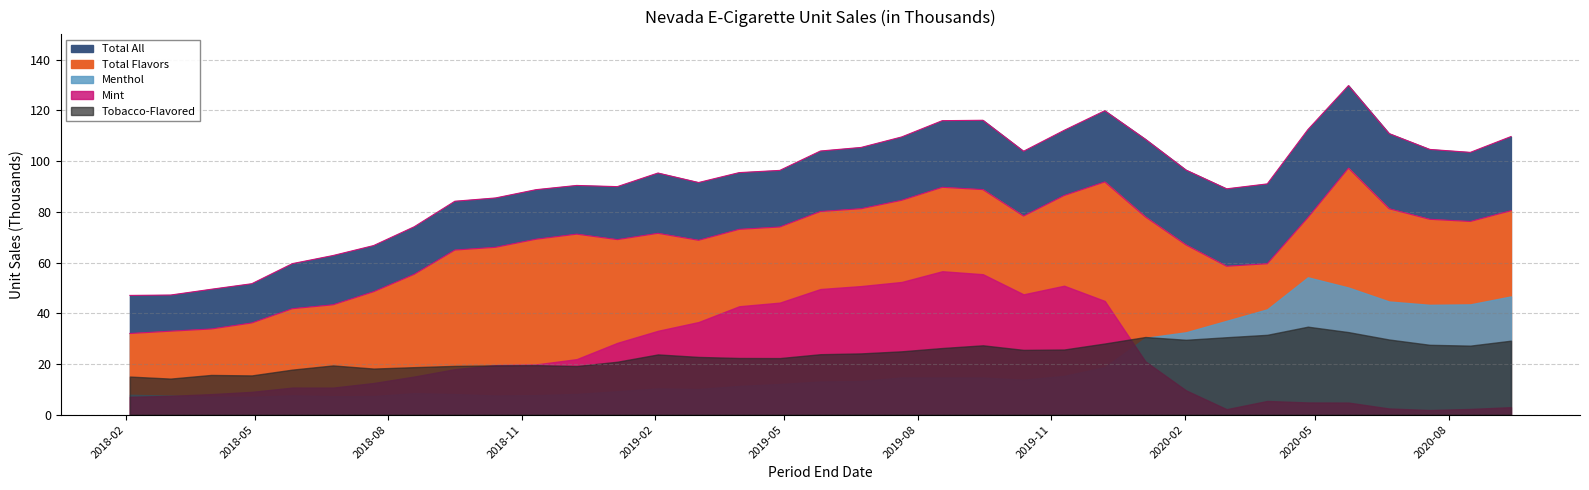

The value of Total All at 2020-07-19 is 71.8. True or false?

False